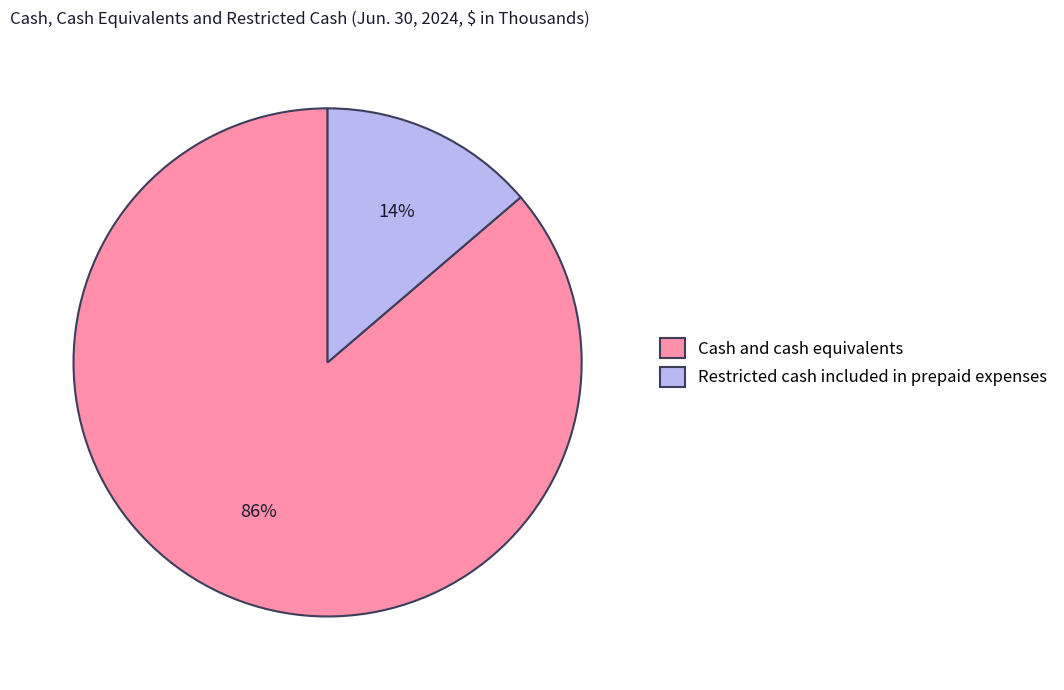

Is there any slice that represents more than half of the pie?

Yes